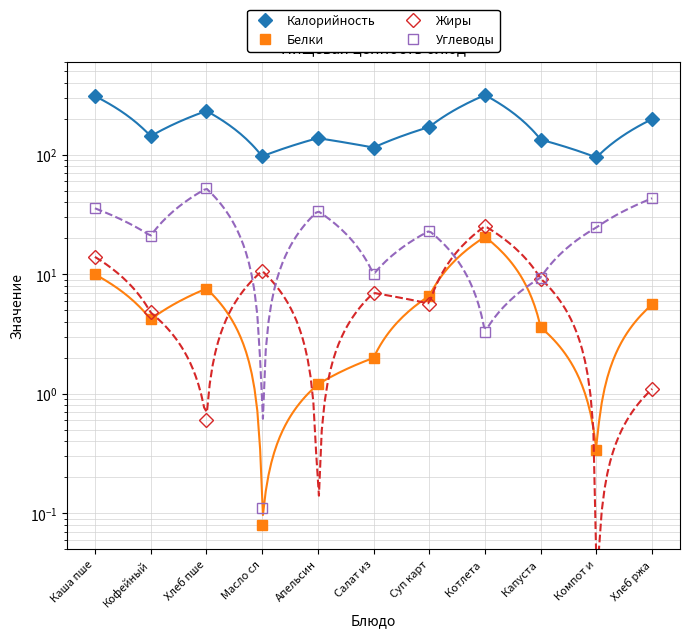

What value does the Белки series have at Компот и?

0.3